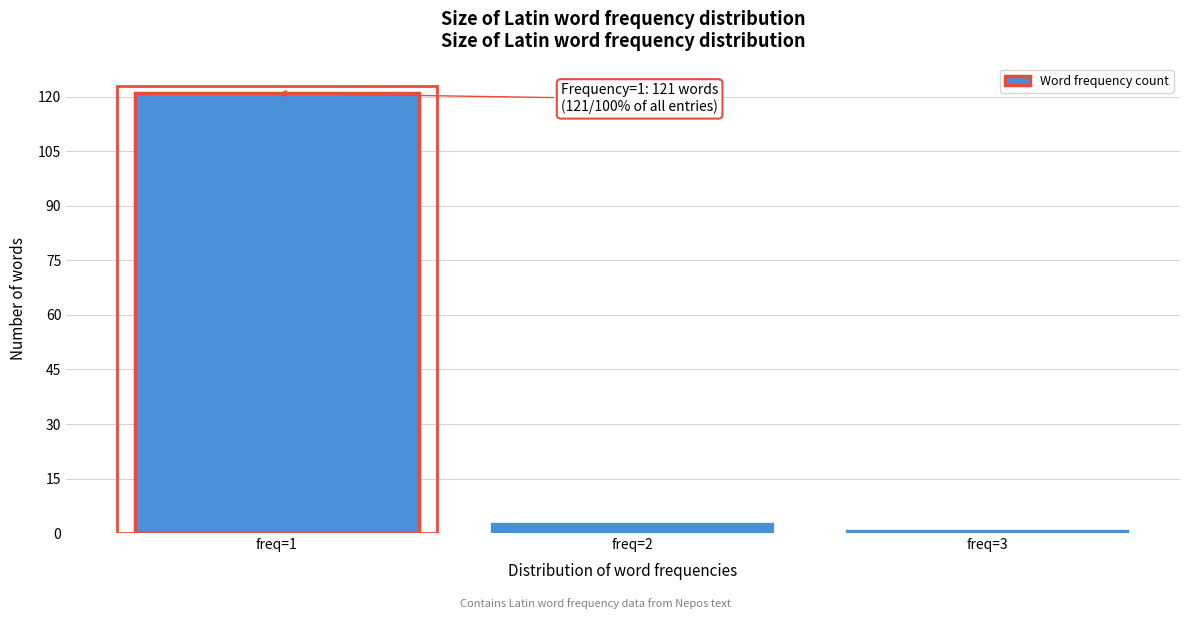

Reading right to left, transcribe all the data shown in this chart.

freq=3=1	freq=2=3	freq=1=121